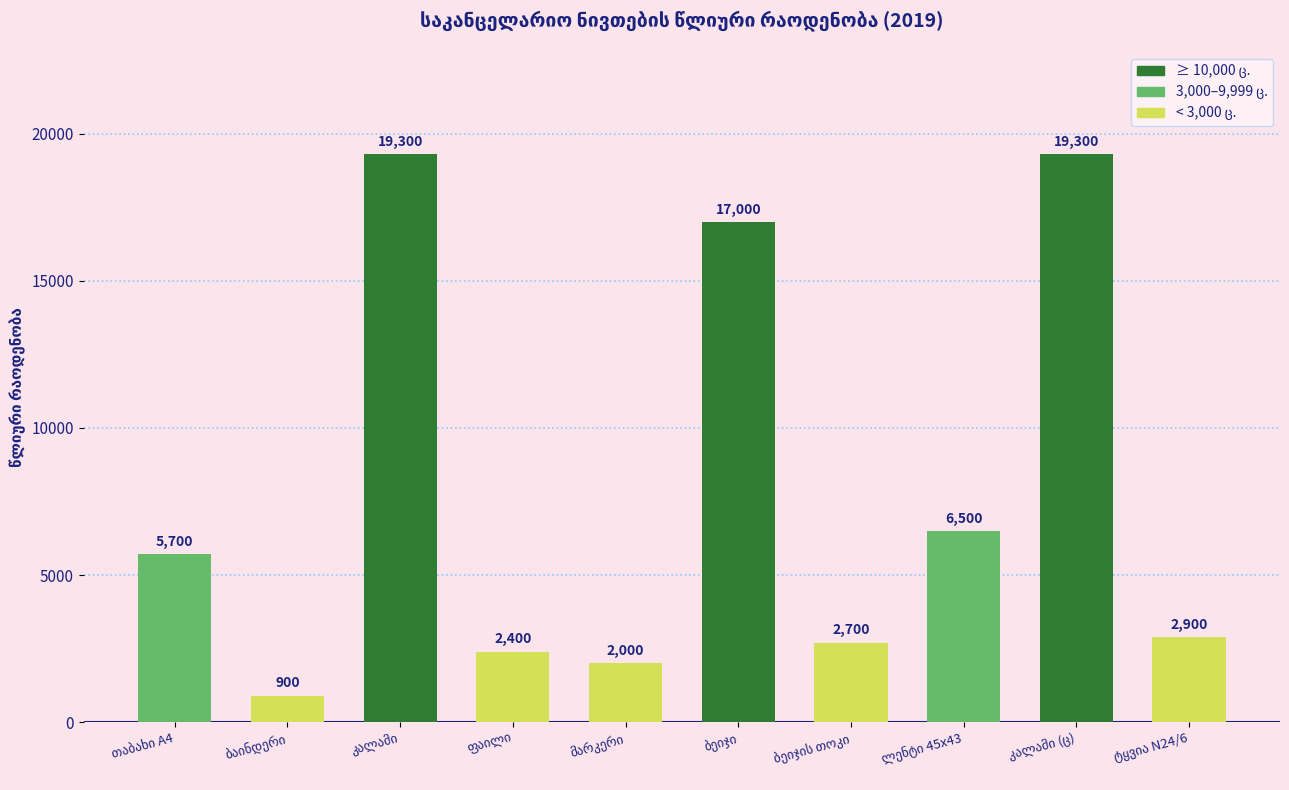

What is the average value?

7870